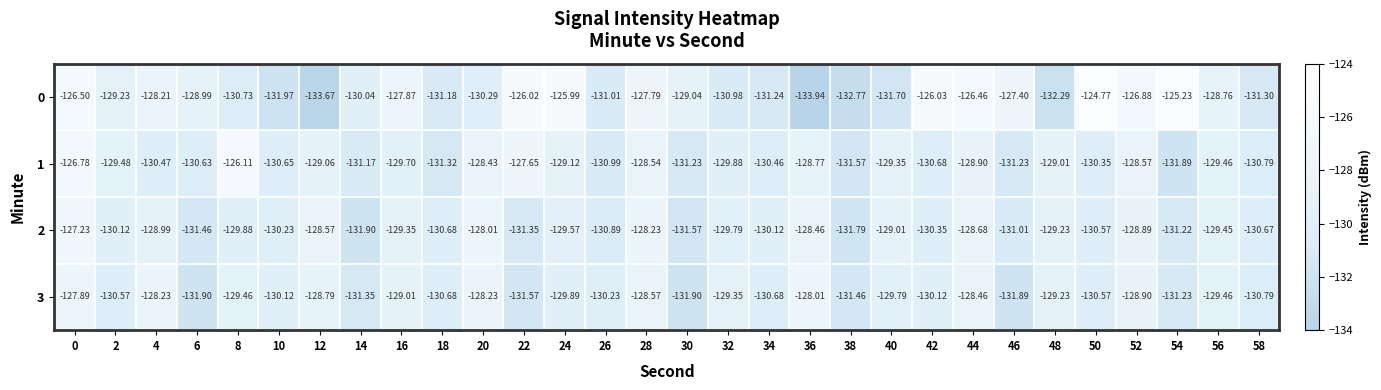

Which series has the widest spread of values?

0